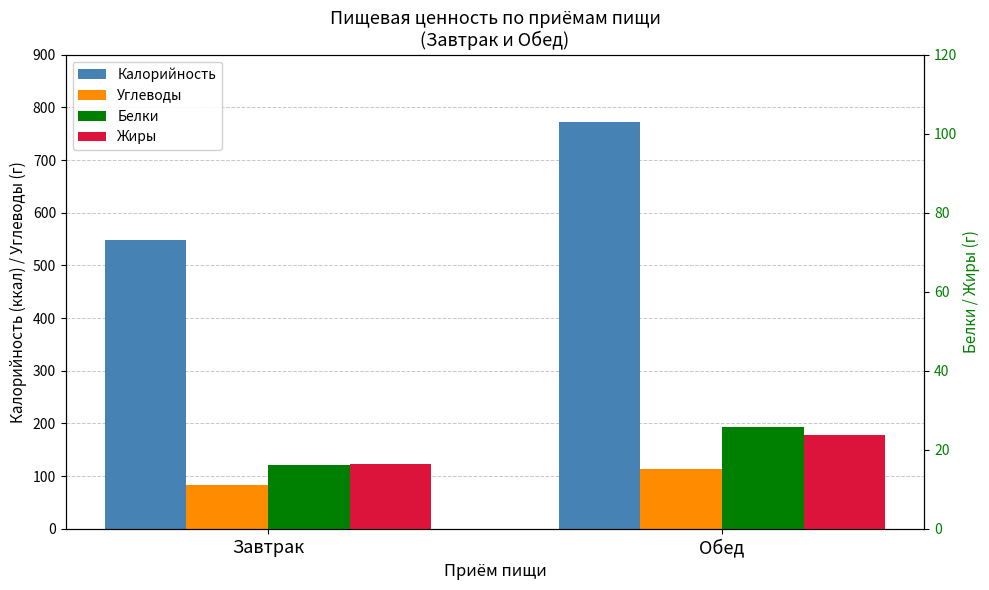

At how many categories does at least one series exceed 142?

2